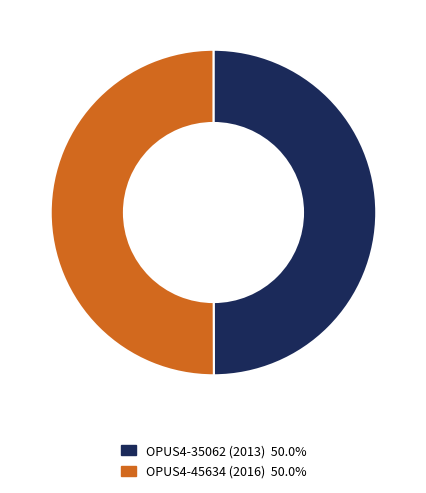

How many slices are in this pie chart?

2